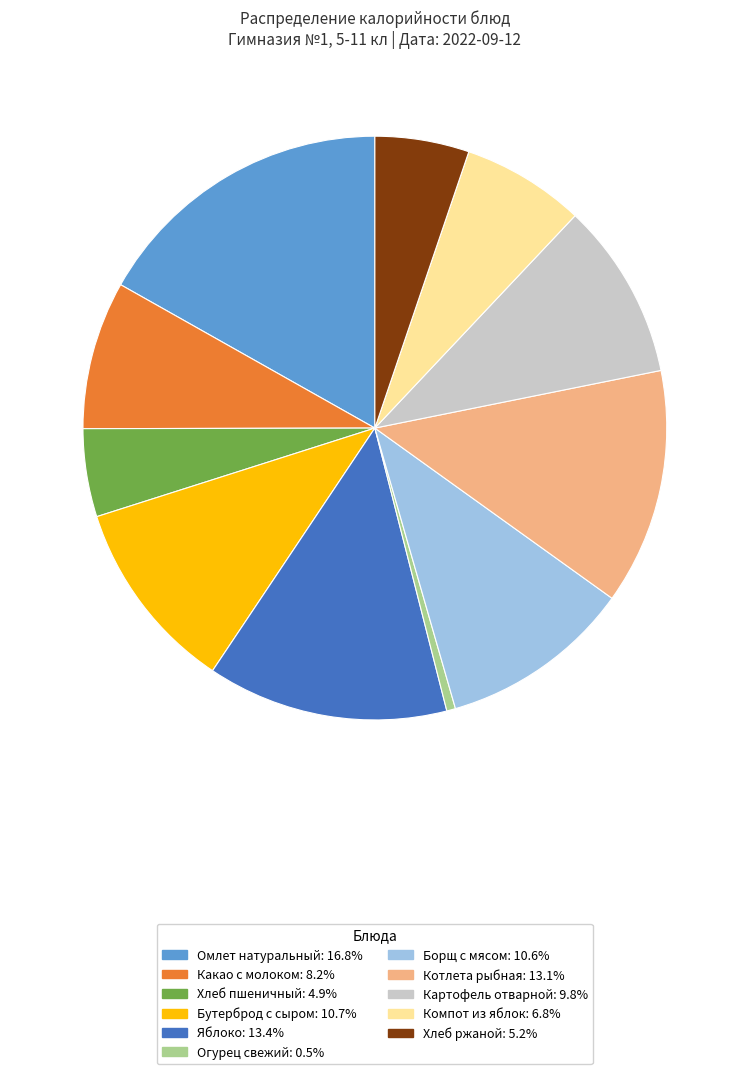

Which category has the smallest portion of the pie?

Огурец свежий